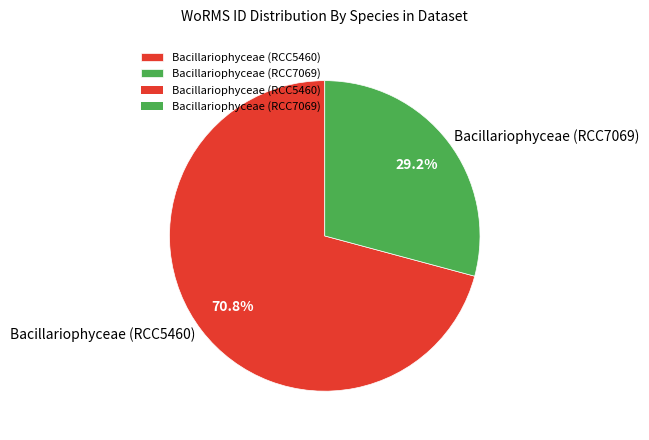

How many slices are in this pie chart?

2